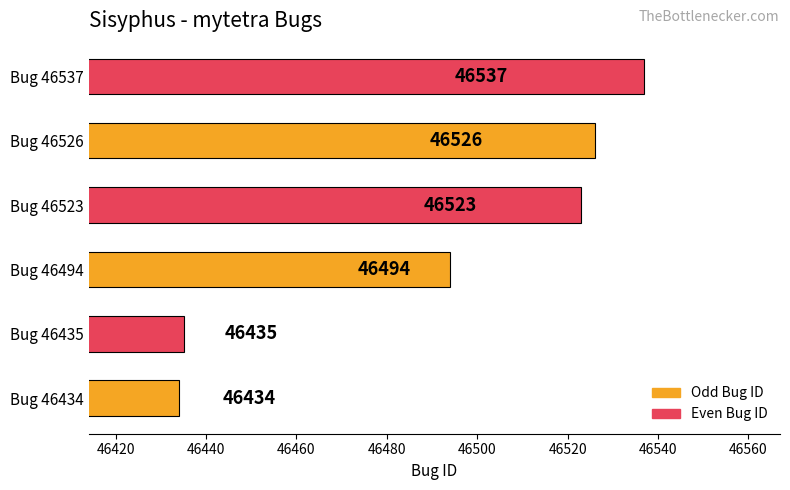

Reading bottom to top, transcribe all the data shown in this chart.

46434	46435	46494	46523	46526	46537